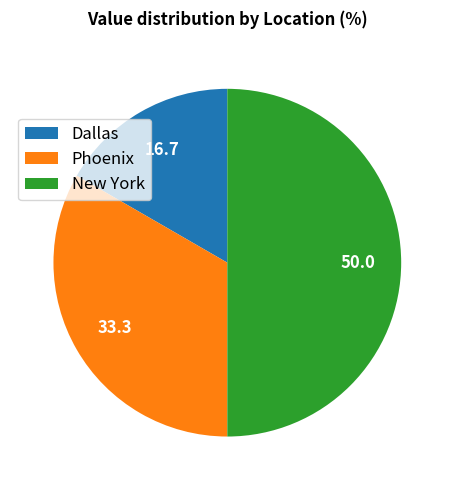

What is the smallest slice in the pie chart?

Dallas